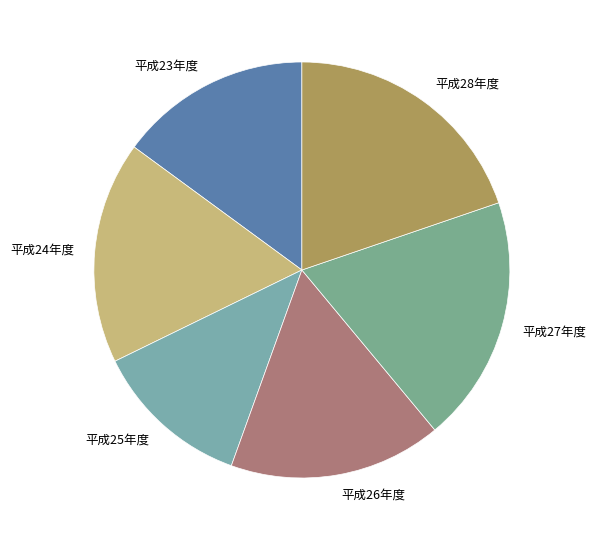

What is the smallest slice in the pie chart?

平成25年度